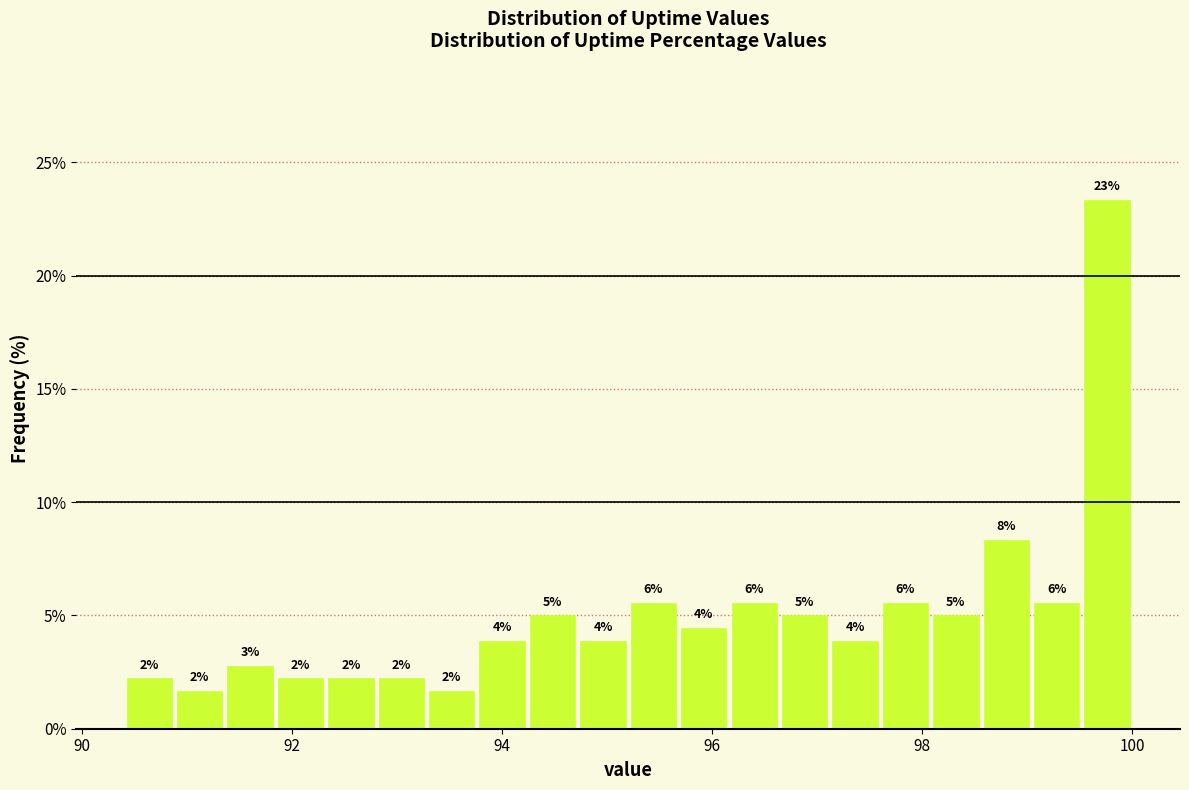

Read against the x-axis, roughly where is the centre of the tallest bar?

99.8